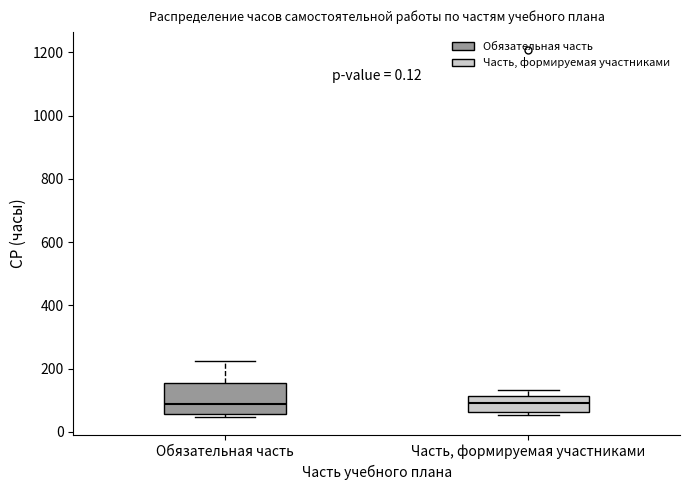

Comparing the boxes themselves (not the whiskers), which one is the tallest?

Обязательная часть